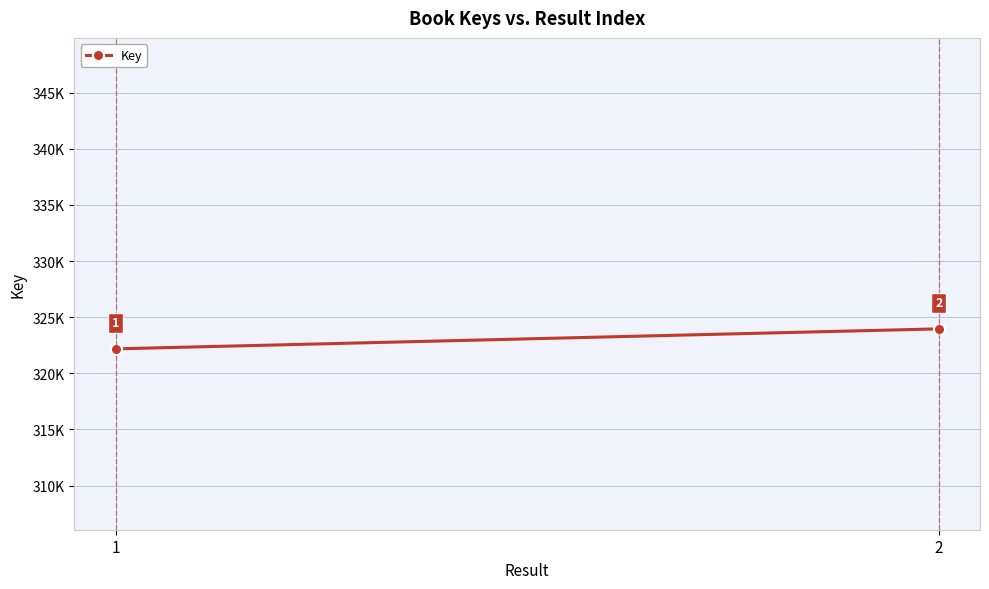

Approximately how many times larger is the value at 1 compared to 2?

1.0